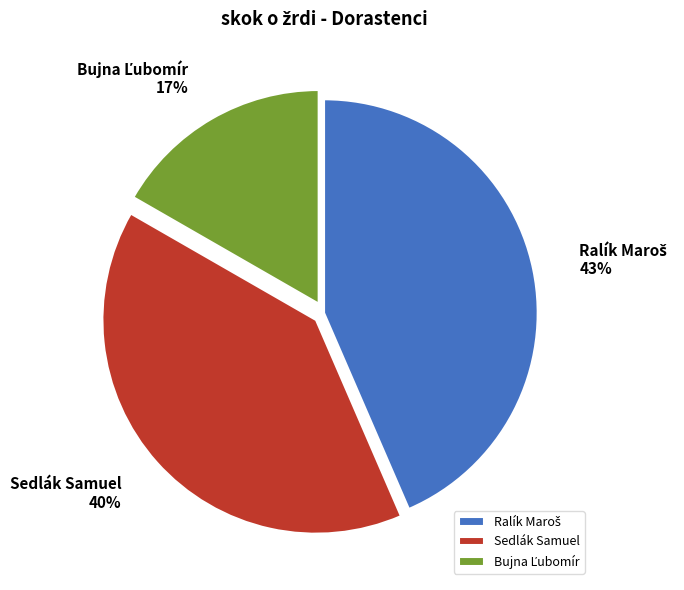

True or false: Sedlák Samuel accounts for 40% of the total.

True